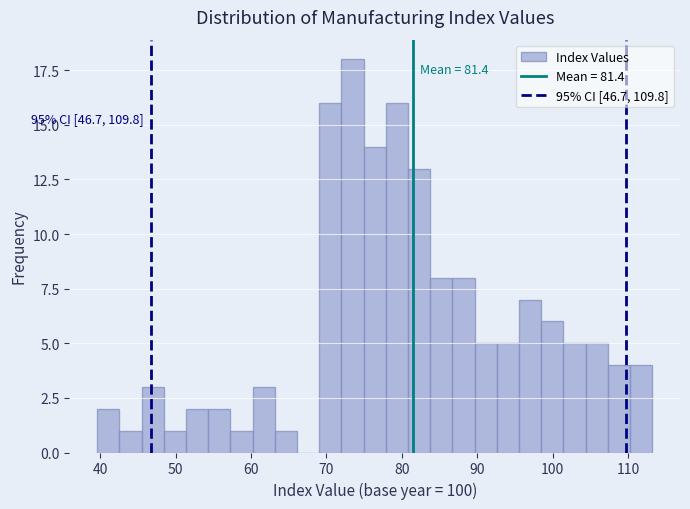

Around what value on the x-axis is the tallest bar? Give the approximate position of its centre, as read against the axis.

73